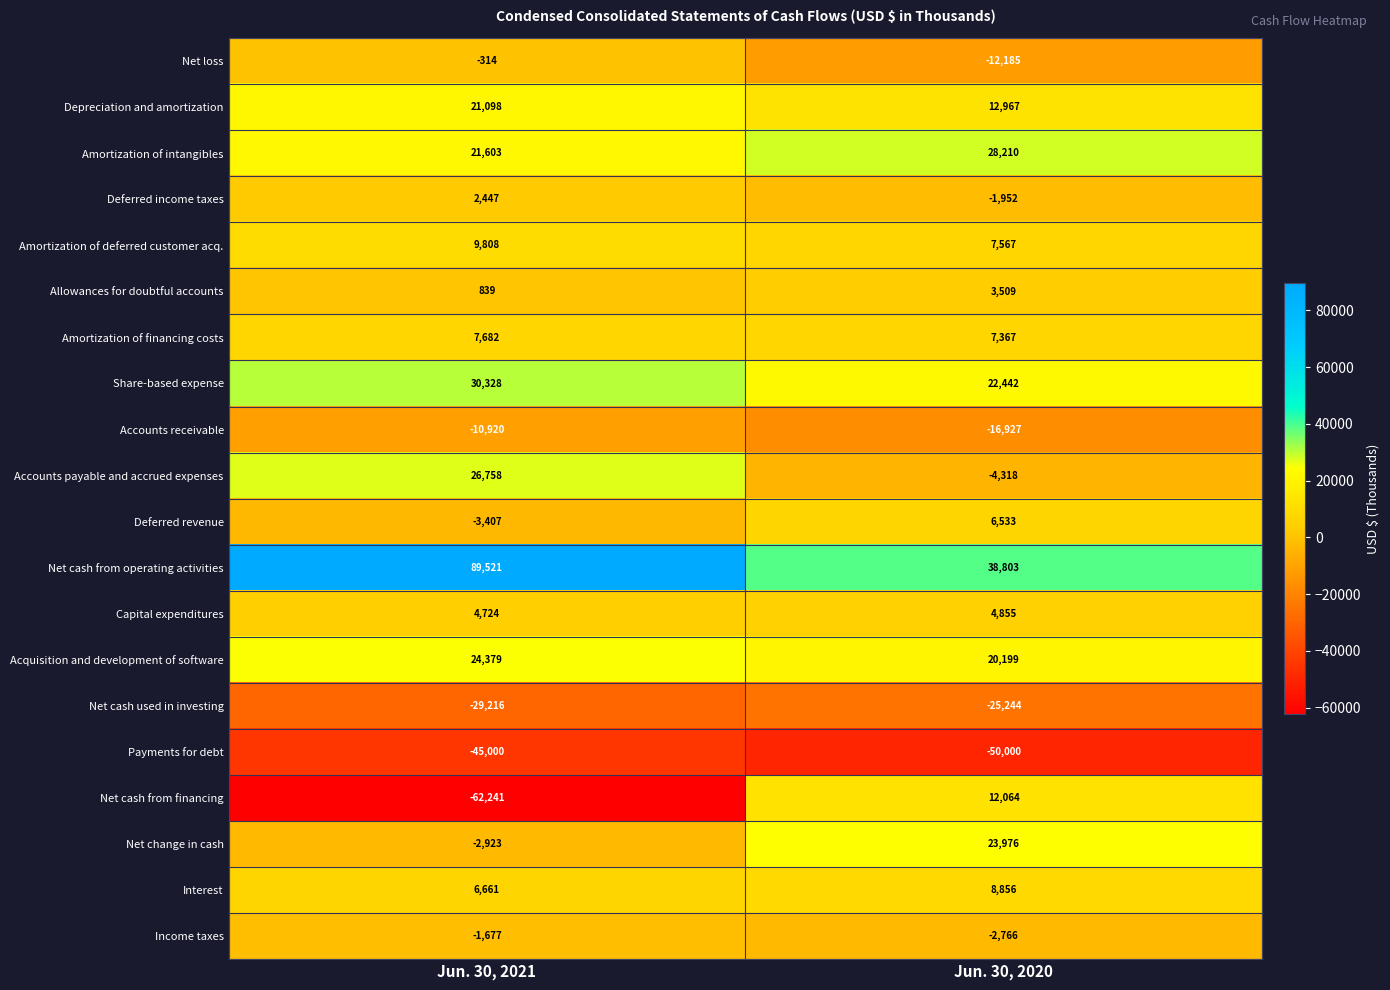

The value of Deferred income taxes at Jun. 30, 2020 is -1952. True or false?

True